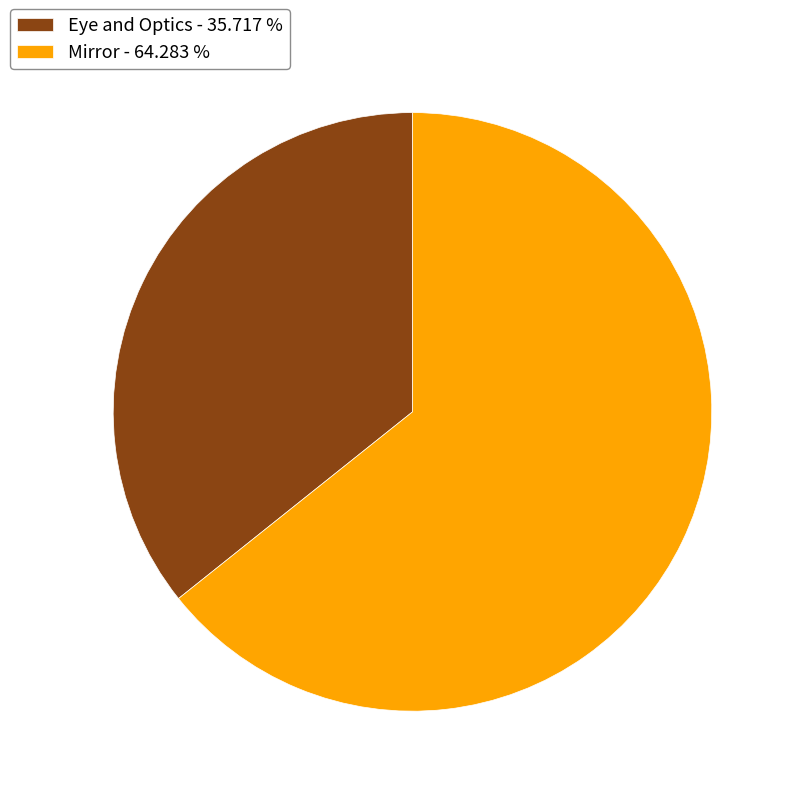

Is the sum of Eye and Optics - 35.717 % and Mirror - 64.283 % greater than half?

Yes